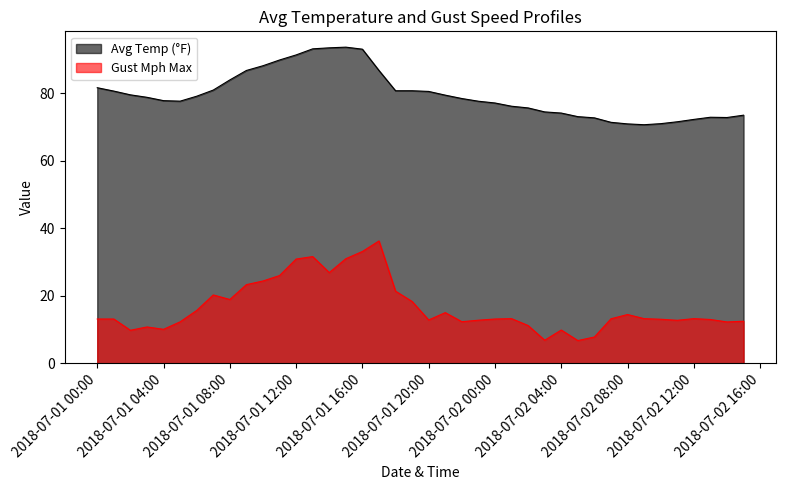

What is the maximum value shown in the chart?

93.6